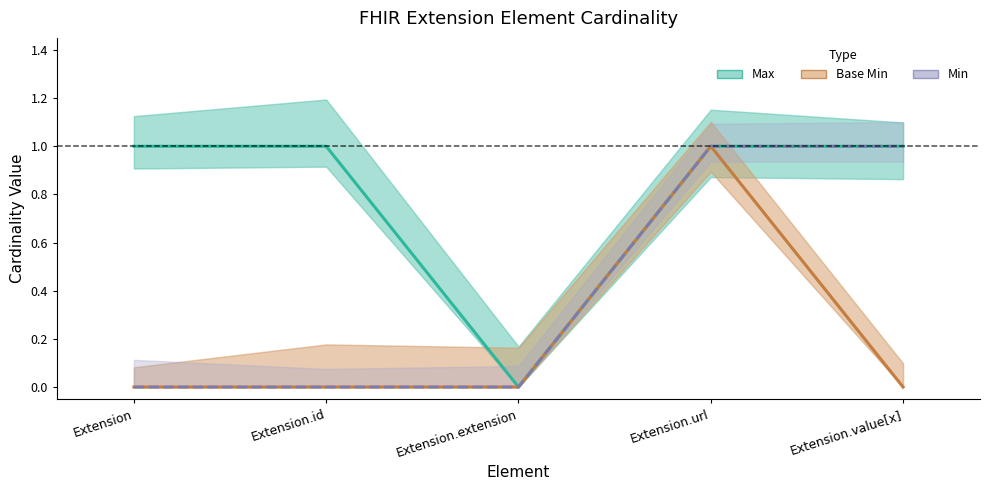

How many interior local peaks does the Base Min series have?

1